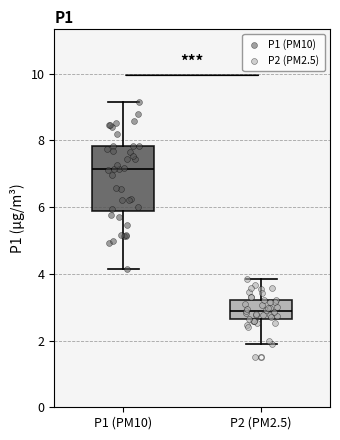

Comparing the boxes themselves (not the whiskers), which one is the tallest?

P1 (PM10)